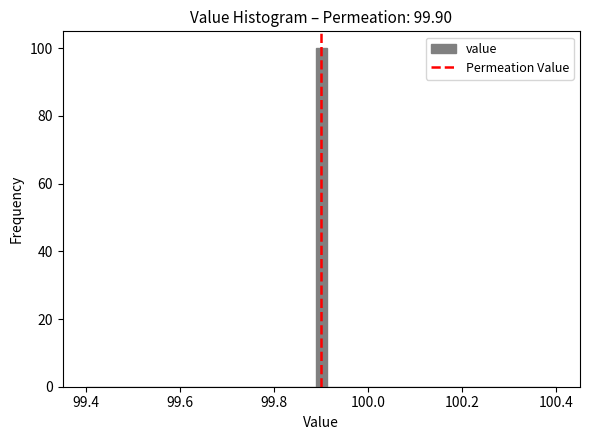

Read against the x-axis, roughly where is the centre of the tallest bar?

99.90